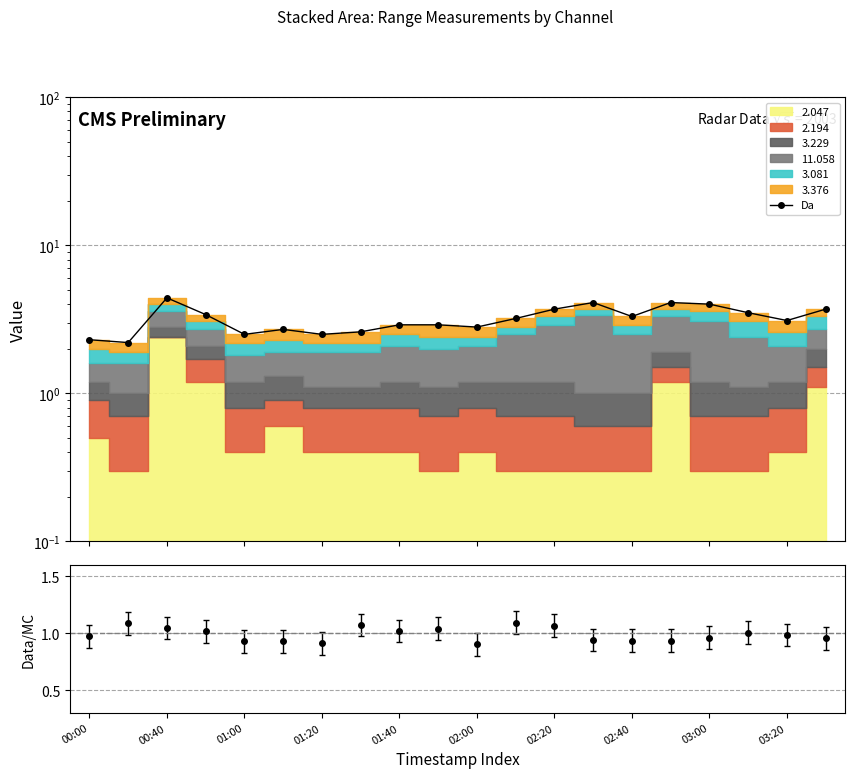

What is the greatest value displayed?

4.4